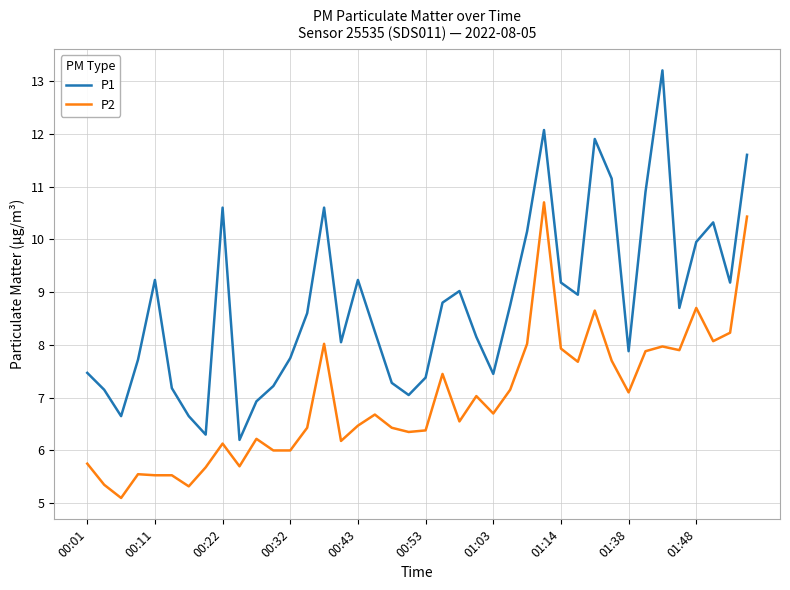

Which series has the largest total across all categories?

P1